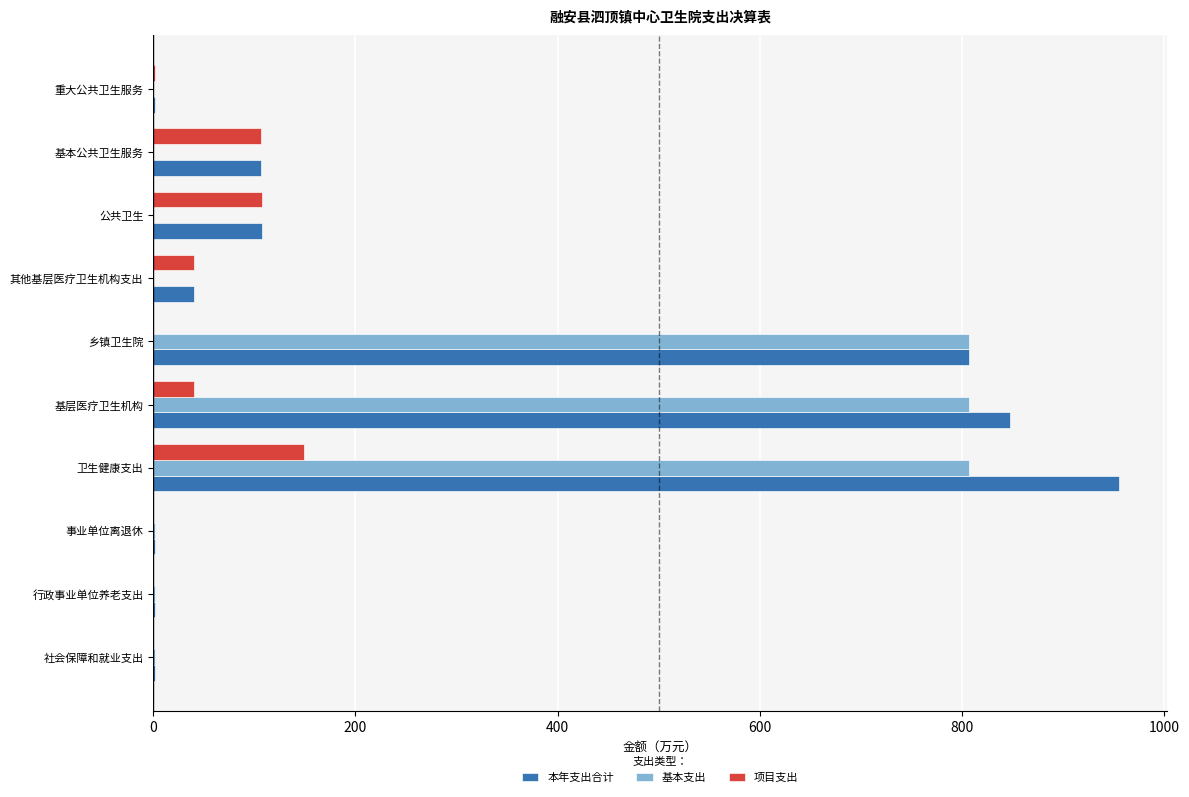

Which series has the largest total across all categories?

本年支出合计